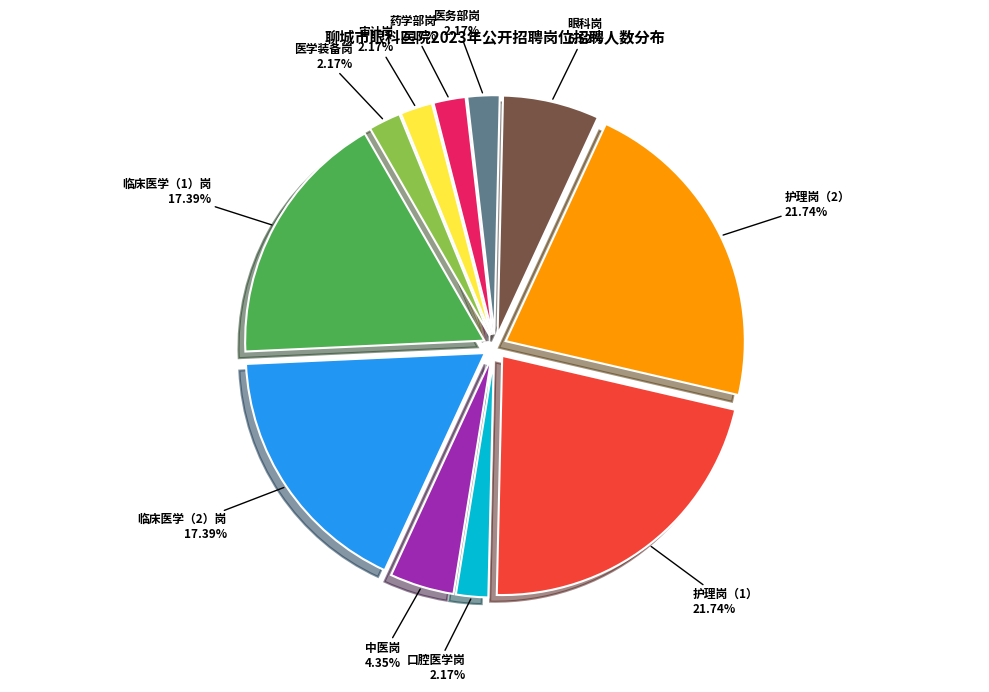

How many segments does this pie chart have?

11